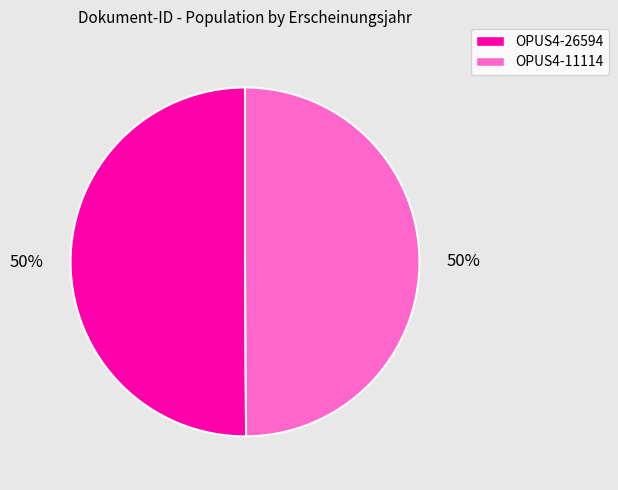

To the nearest percent, what portion does OPUS4-11114 represent?

50%